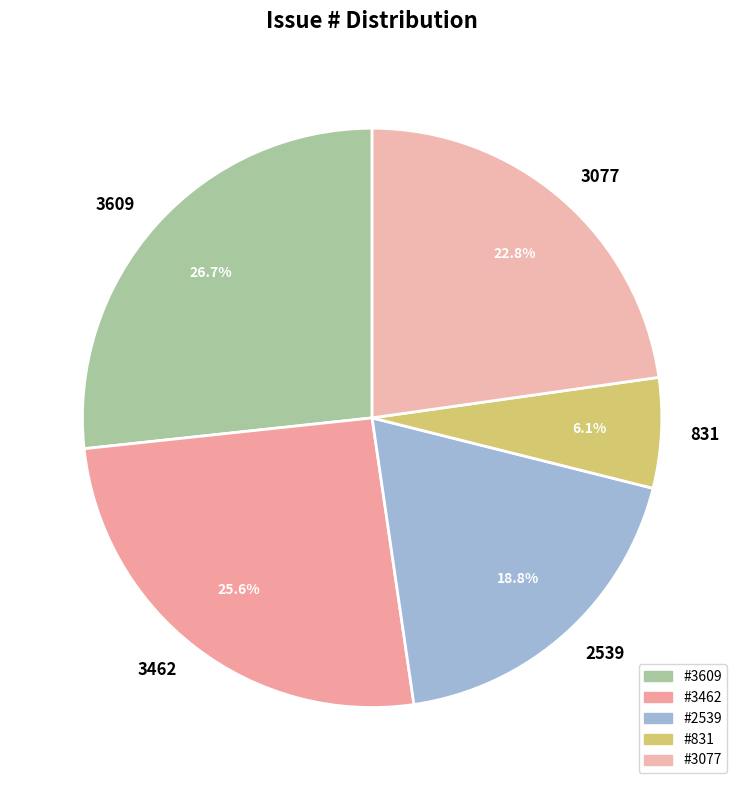

Rank the categories by value from highest to lowest.

3609, 3462, 3077, 2539, 831